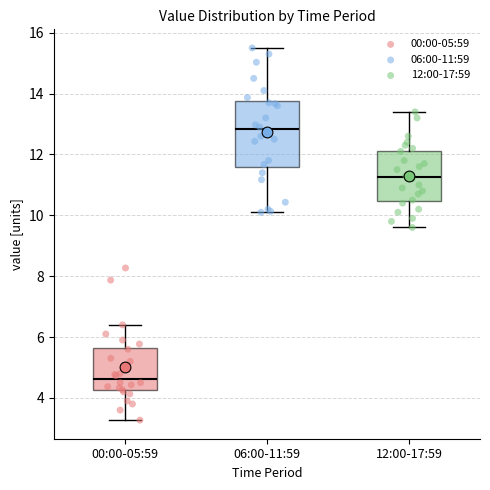

Where is the upper edge of the box for 06:00-11:59 on the y-axis? The values are not printed on the chart, so give them approximately, as read against the axis.

13.8